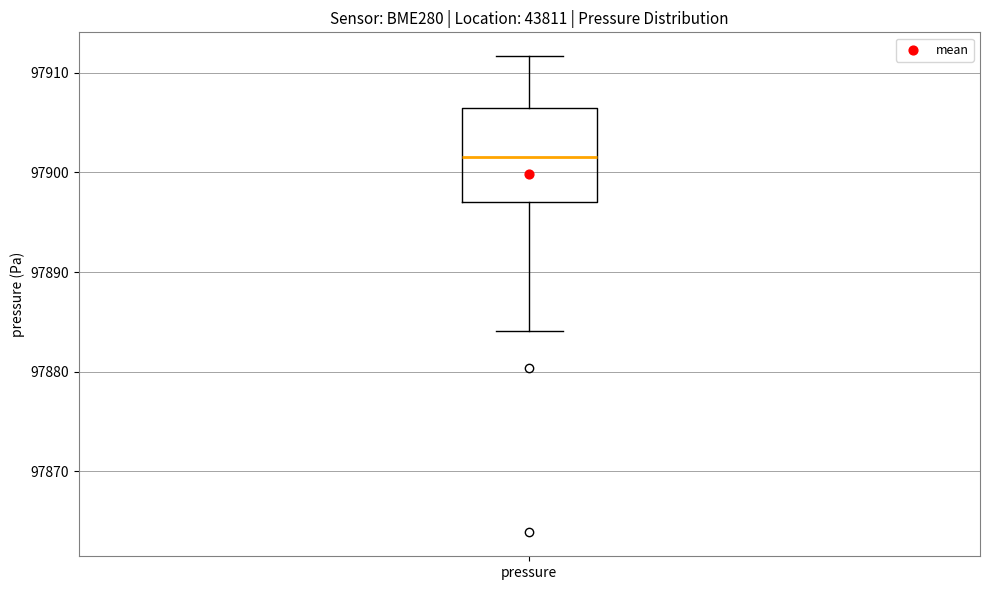

Where does the lower whisker of the box for pressure end on the y-axis? The values are not printed on the chart, so give them approximately, as read against the axis.

97884